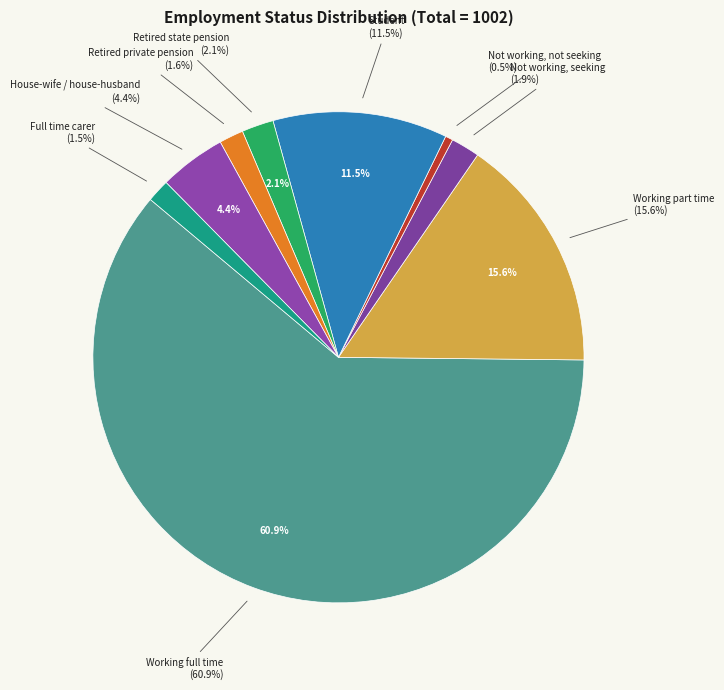

To the nearest percent, what is the difference between the Working full time and Not working, seeking slice percentages?

59%